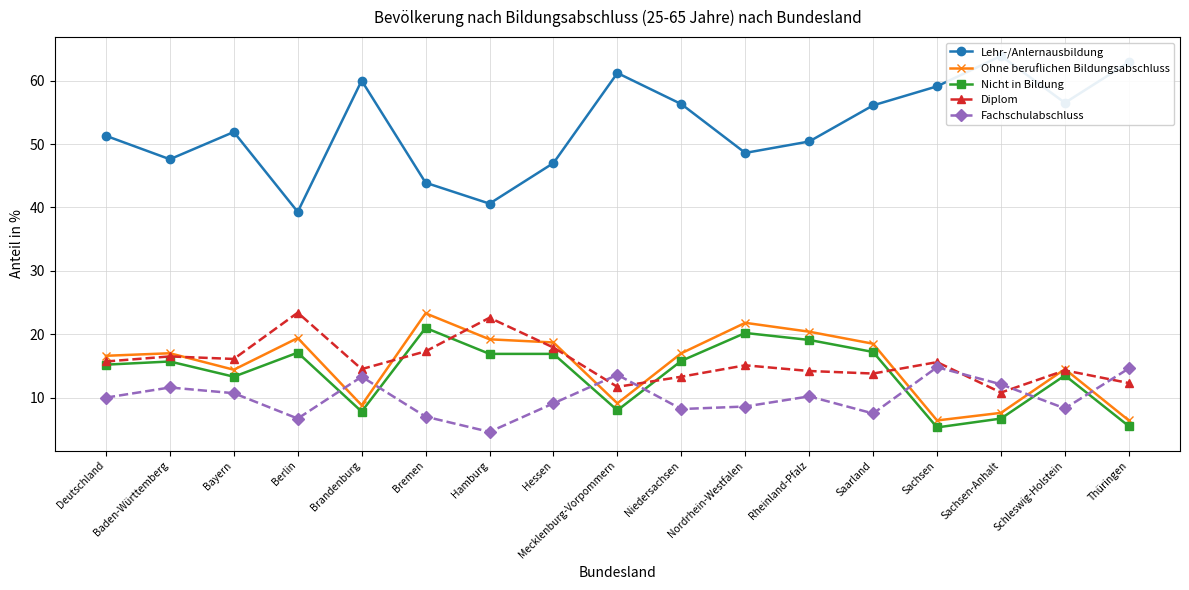

What is the difference between the second highest and second lowest values in the Fachschulabschluss series?

7.9